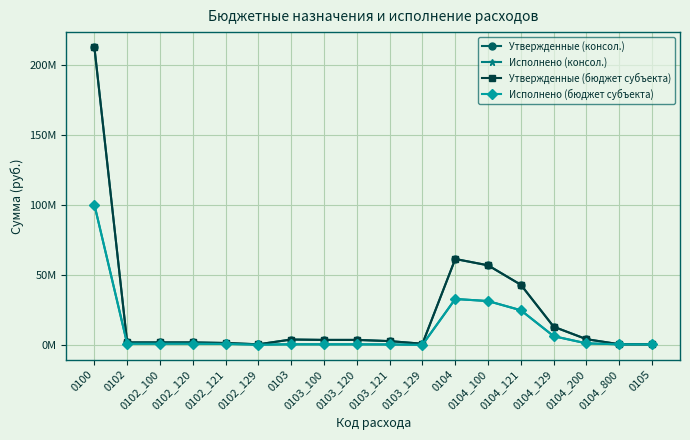

What is the sum of the Исполнено (бюджет субъекта) values at 0102_121 and 0105?

1126978.2